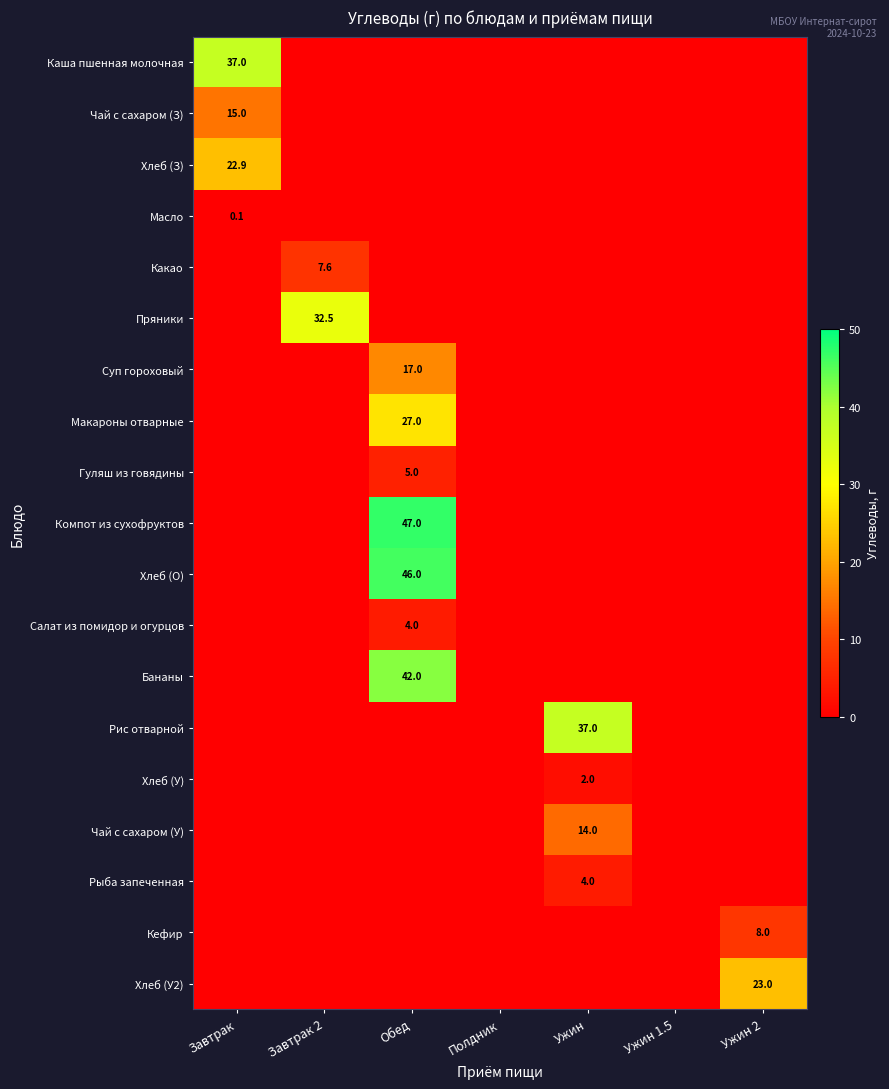

The Рыба запеченная series shows 4.0 at Ужин. True or false?

True